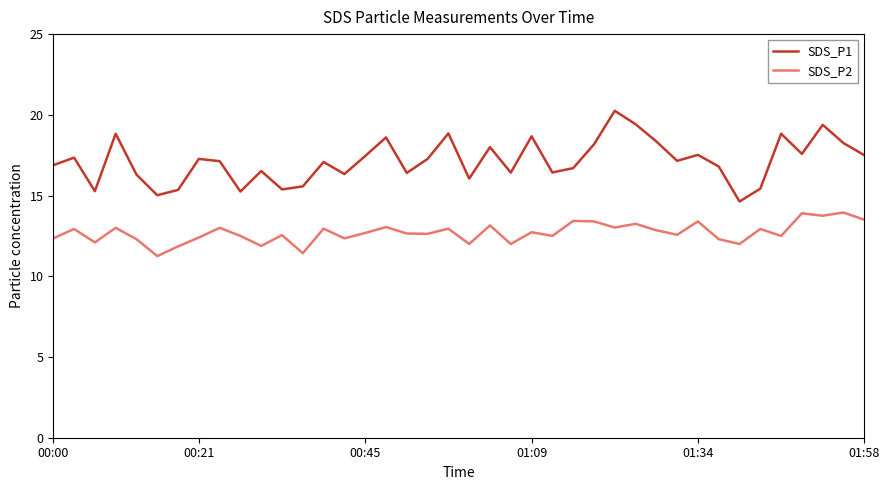

List the series in order of their overall mean, lowest first.

SDS_P2, SDS_P1